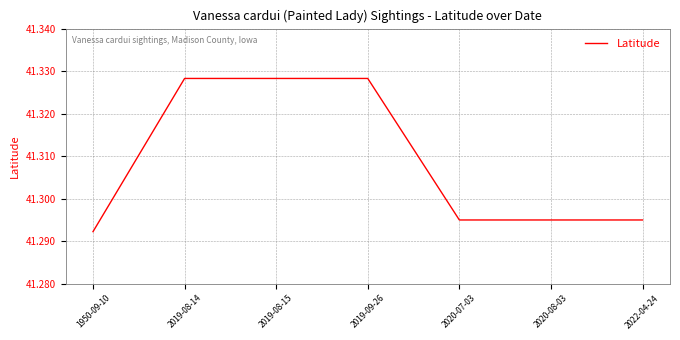

What position from the right is 2019-08-15?

5